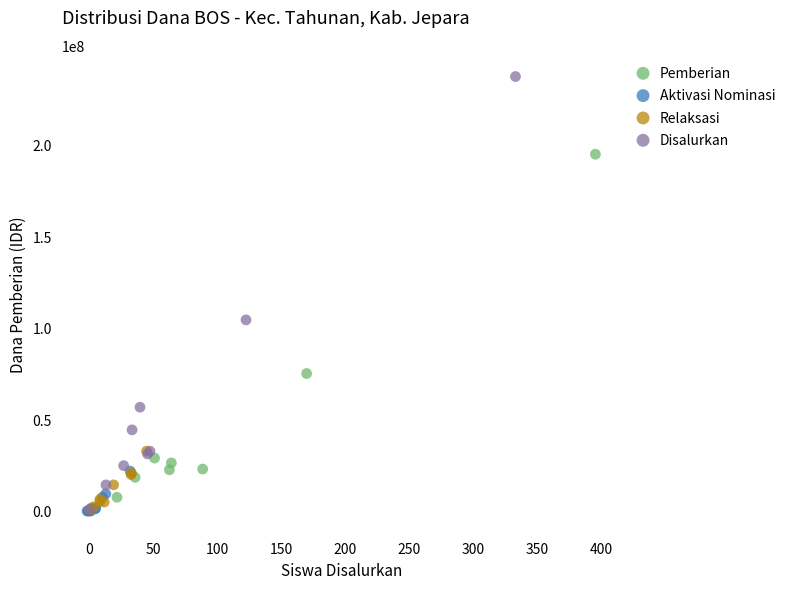

Which series contains the highest Y value?

Disalurkan